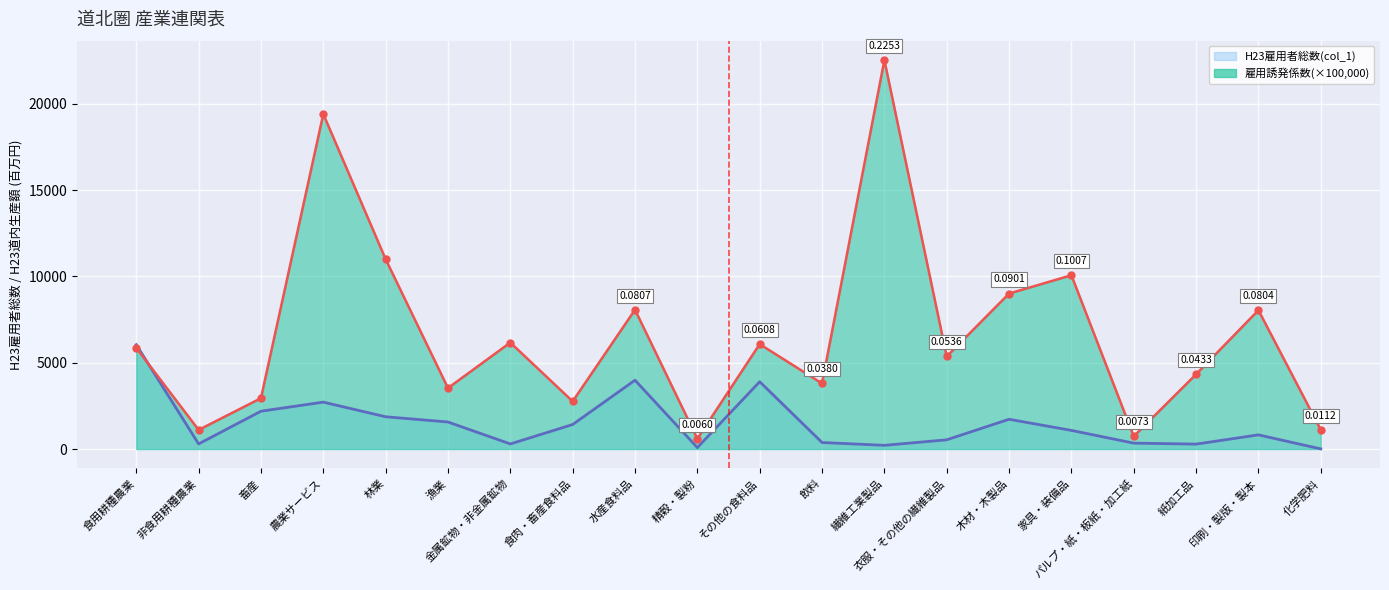

True or false: 雇用誘発係数 has more than 2 interior local peaks.

True